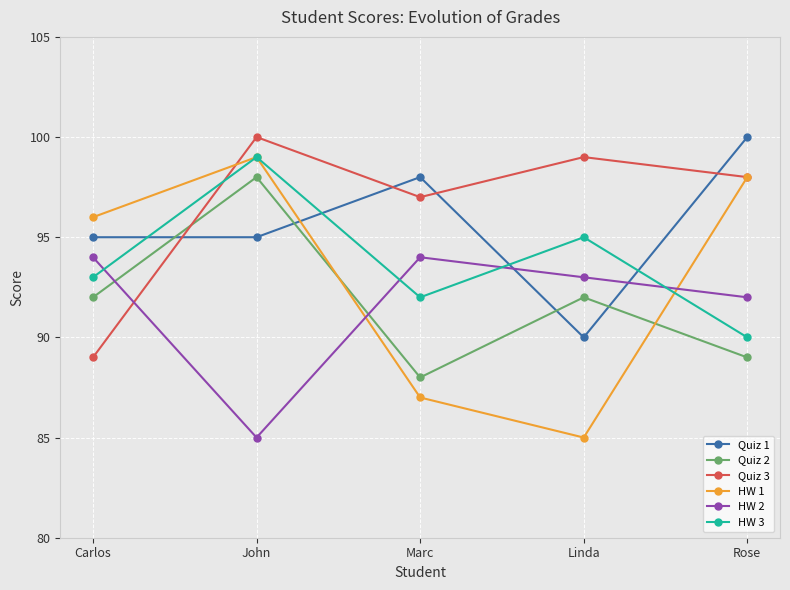

List the labels in order of HW 1 value, largest first.

John, Rose, Carlos, Marc, Linda